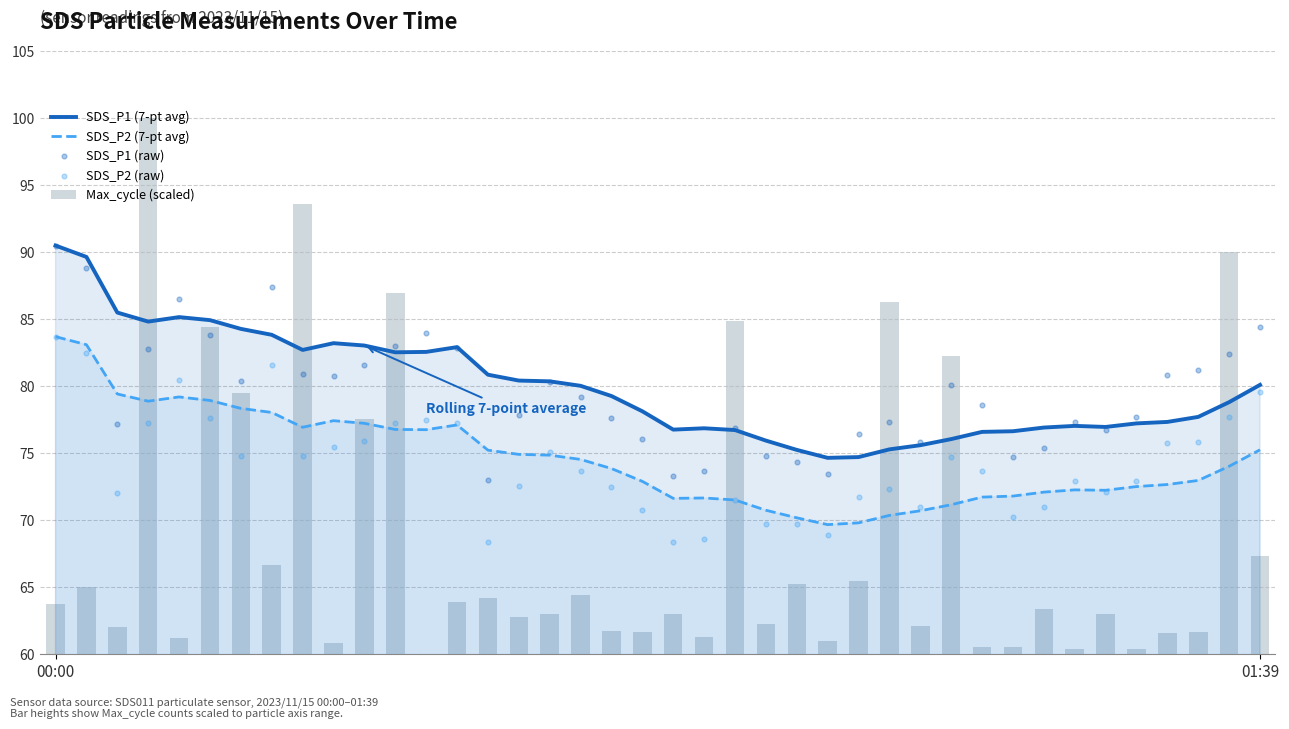

Is the value of SDS_P2 (7-pt avg) at 37 greater than the value of Max_cycle (scaled) at 36?

Yes